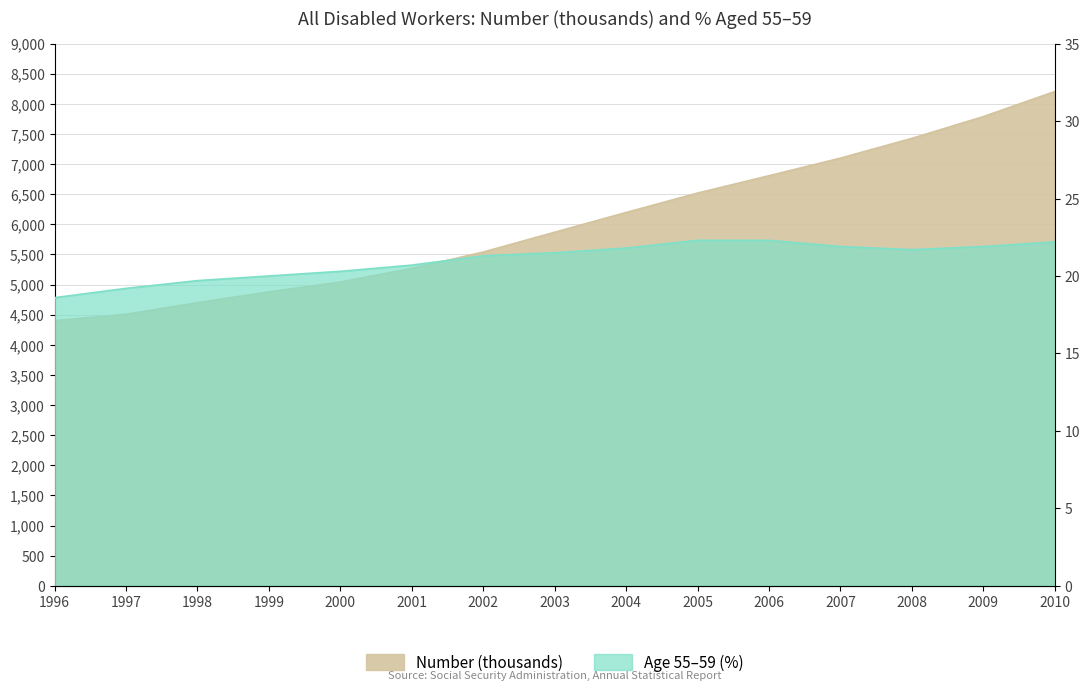

At which category is the sum across all series the highest?

2010